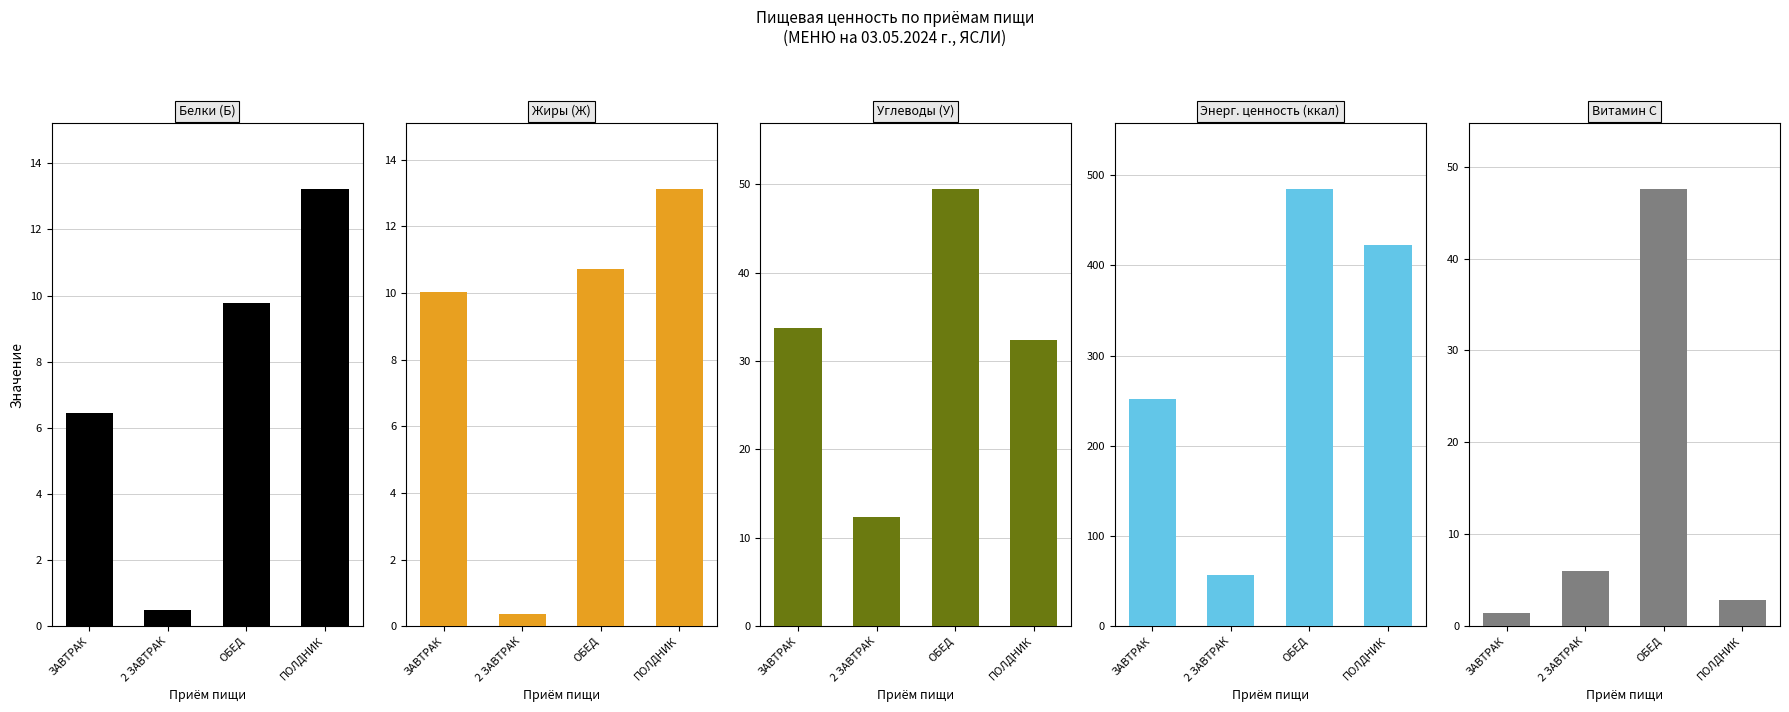

What is the label of the 1st bar from the right?

ПОЛДНИК